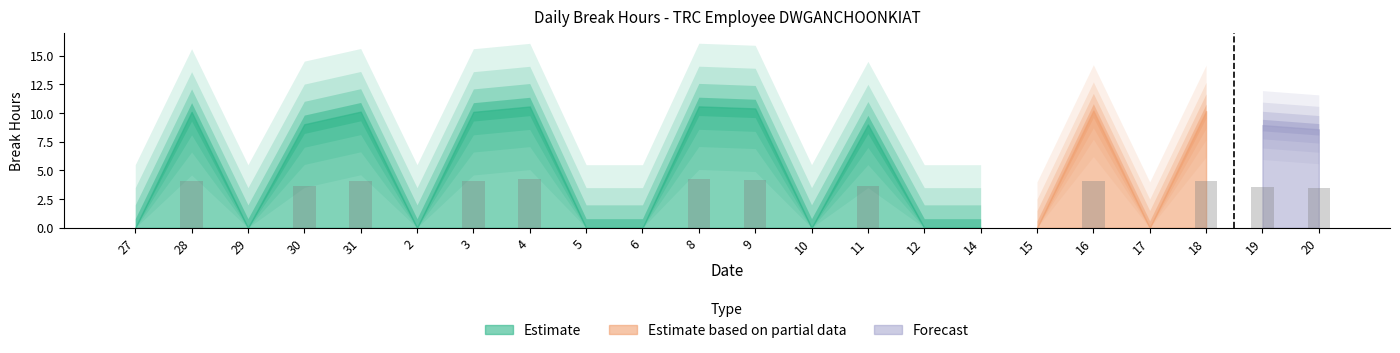

How many categories are shown in the chart?

22